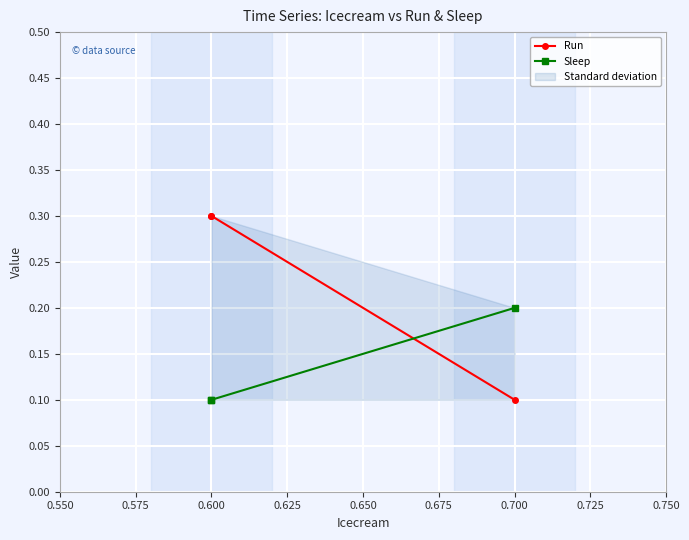

Between 0.600 and 0.700, which series saw the biggest shift?

Run